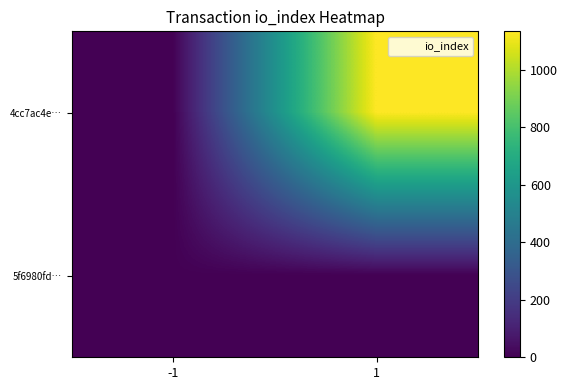

Reading left to right, list all the values displayed in this chart.

4cc7ac4e…: -1=-1	1=1134
5f6980fd…: -1=1	1=1